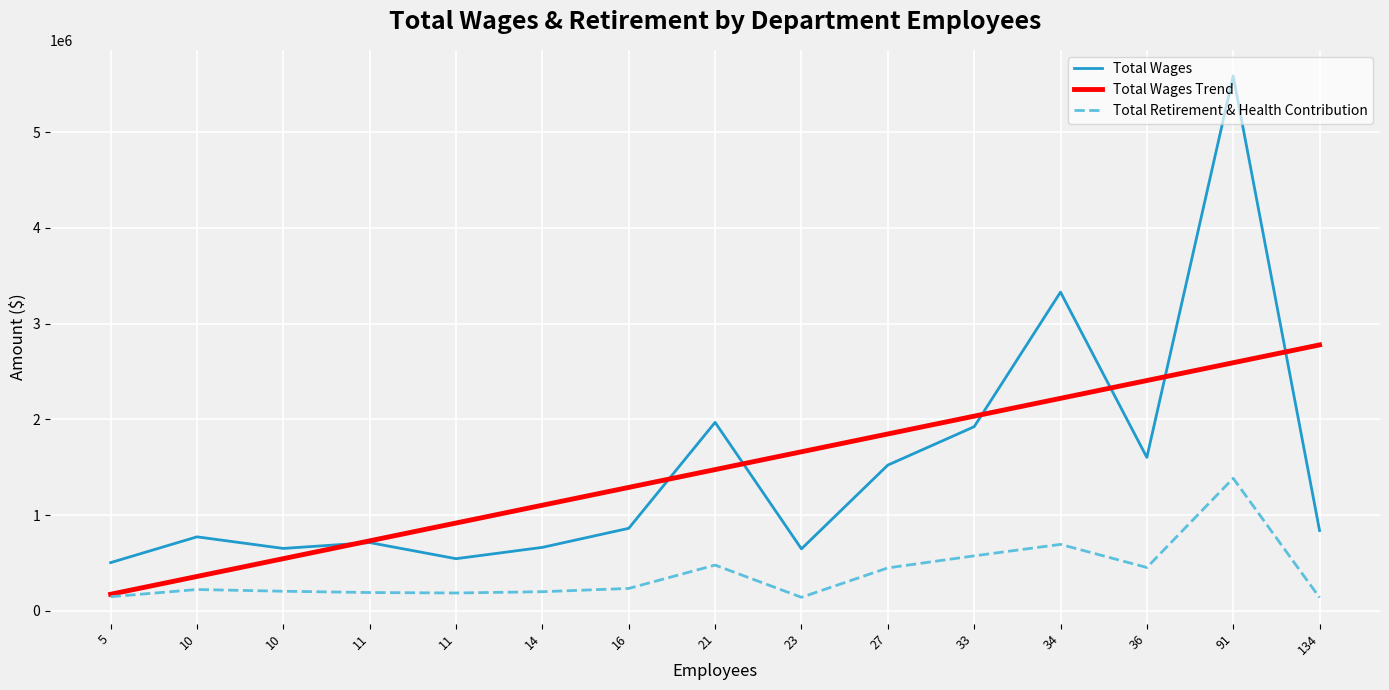

True or false: Total Retirement & Health Contribution has a value of 184993.0 at 11.

True